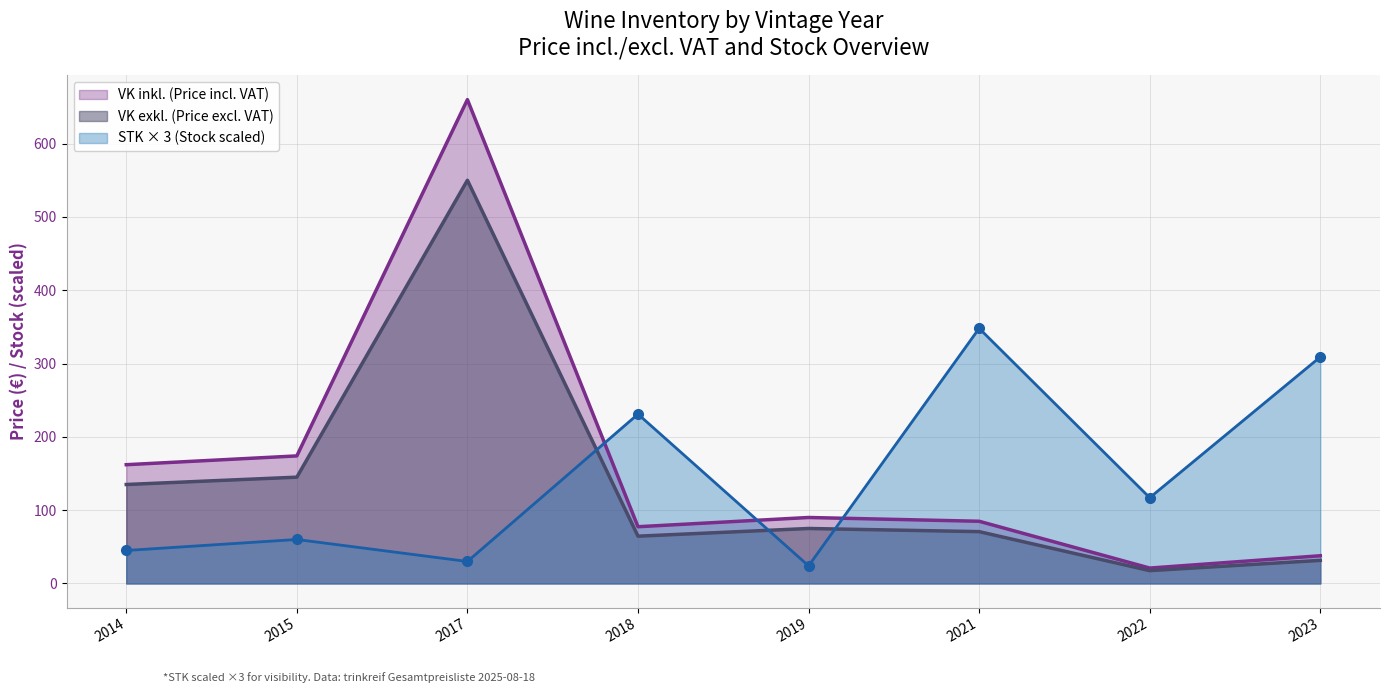

True or false: VK exkl. (Price excl. VAT) and VK inkl. (Price incl. VAT) intersect in this chart.

False